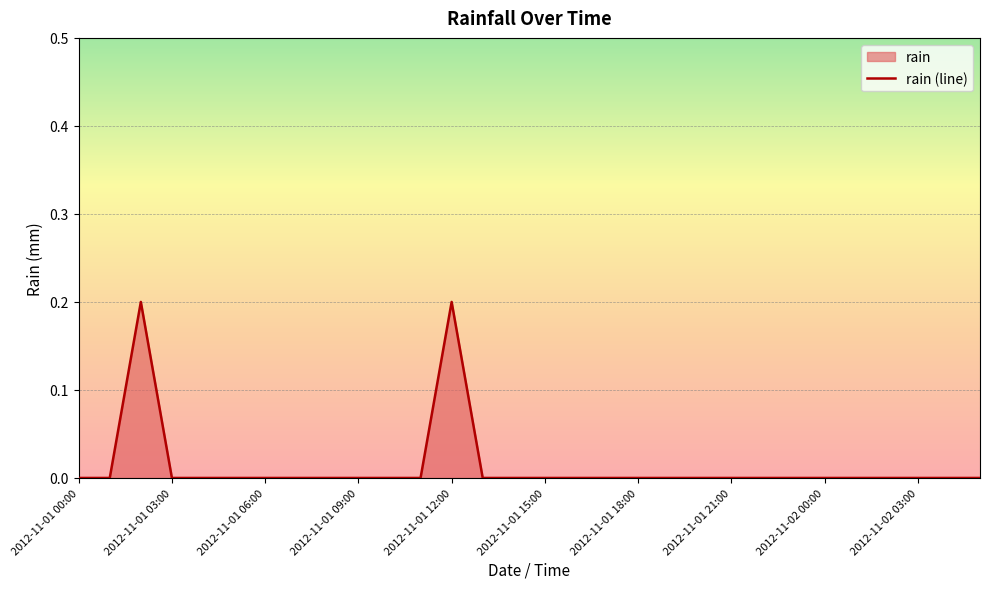

True or false: the data shows 0.0 at 2012-11-01 17:00.

True